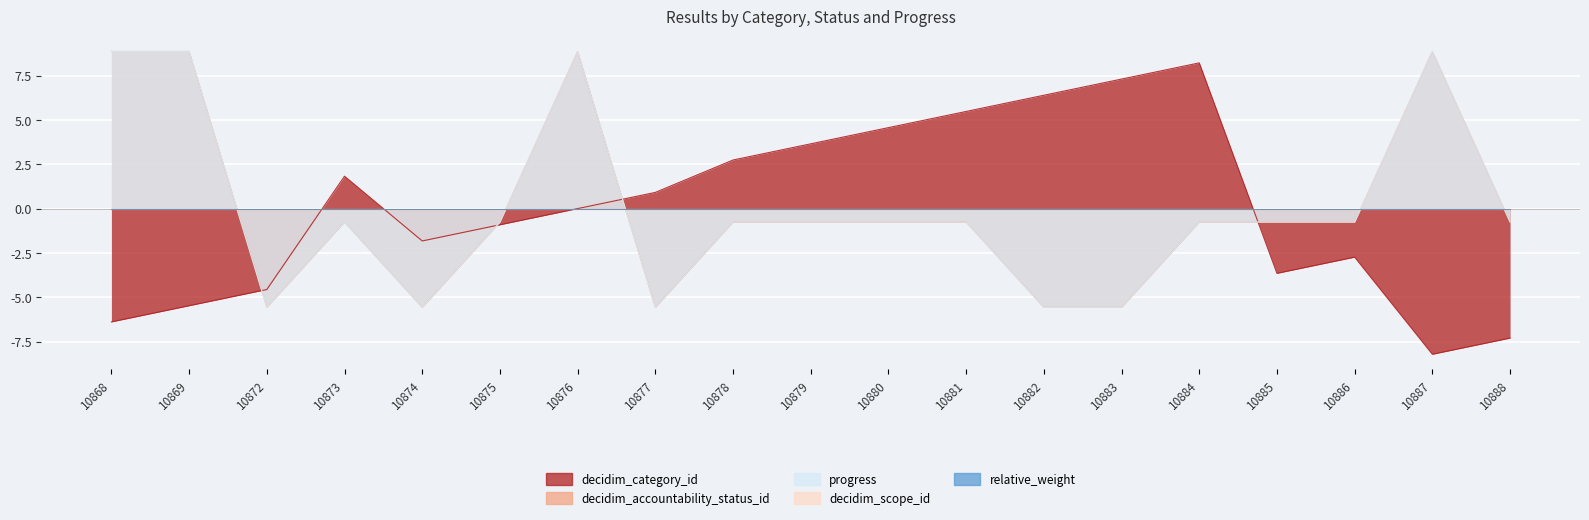

True or false: progress and decidim_accountability_status_id cross at least once.

False